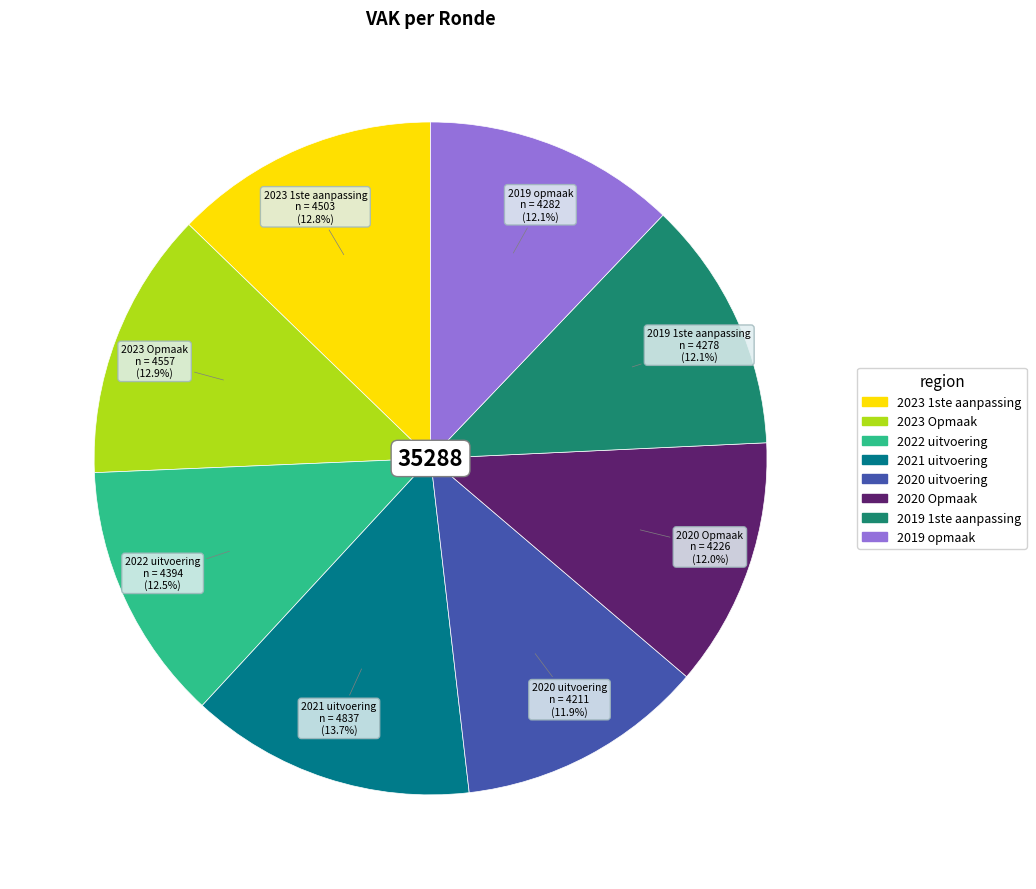

Count the number of slices in the pie.

8